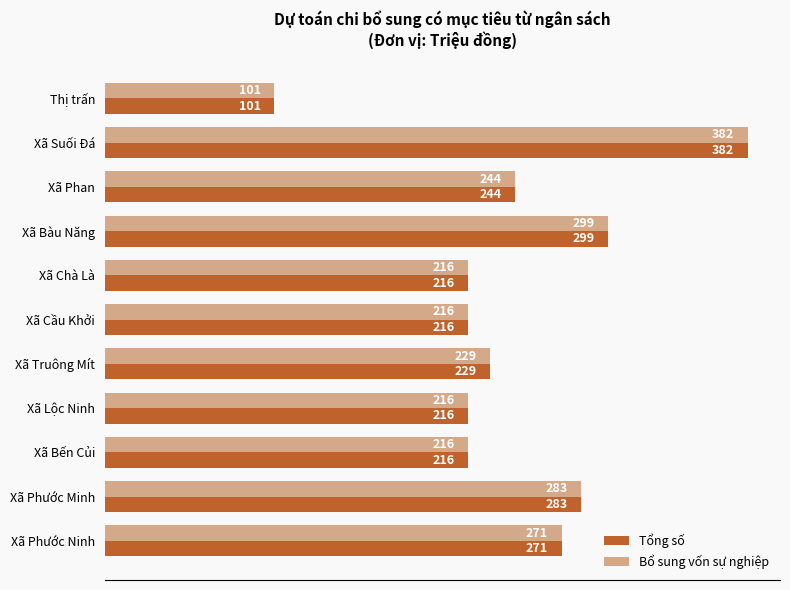

Which category has the highest value in the Bổ sung vốn sự nghiệp series?

Xã Suối Đá